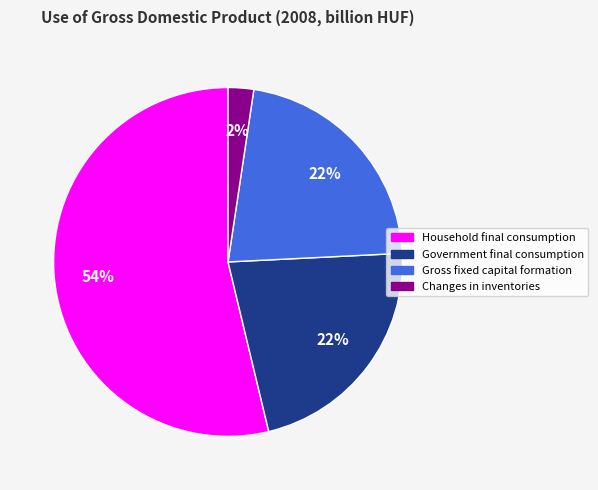

To the nearest percent, what portion does Household final consumption represent?

54%